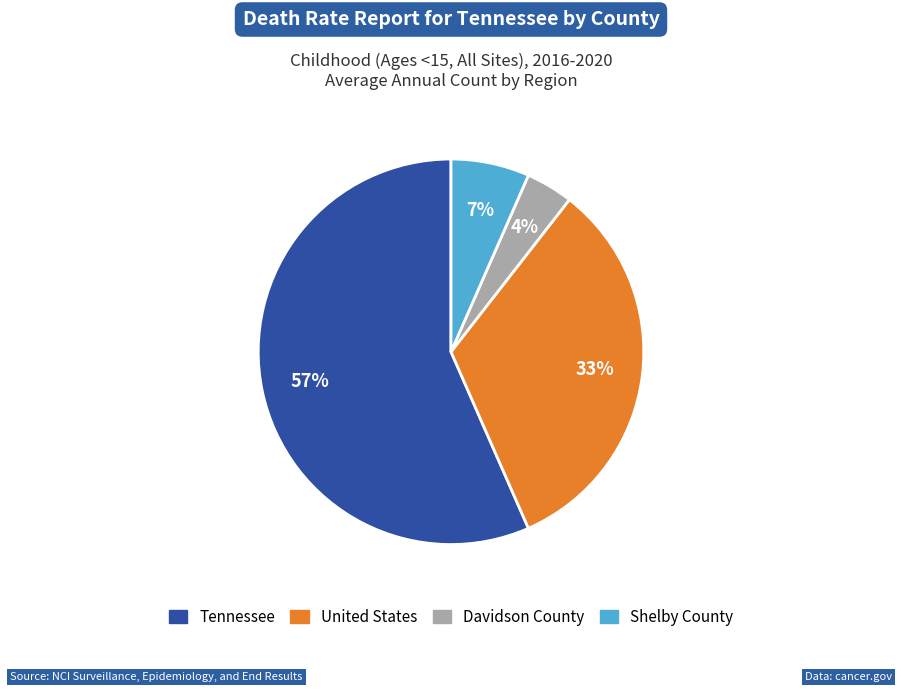

Count the number of slices in the pie.

4